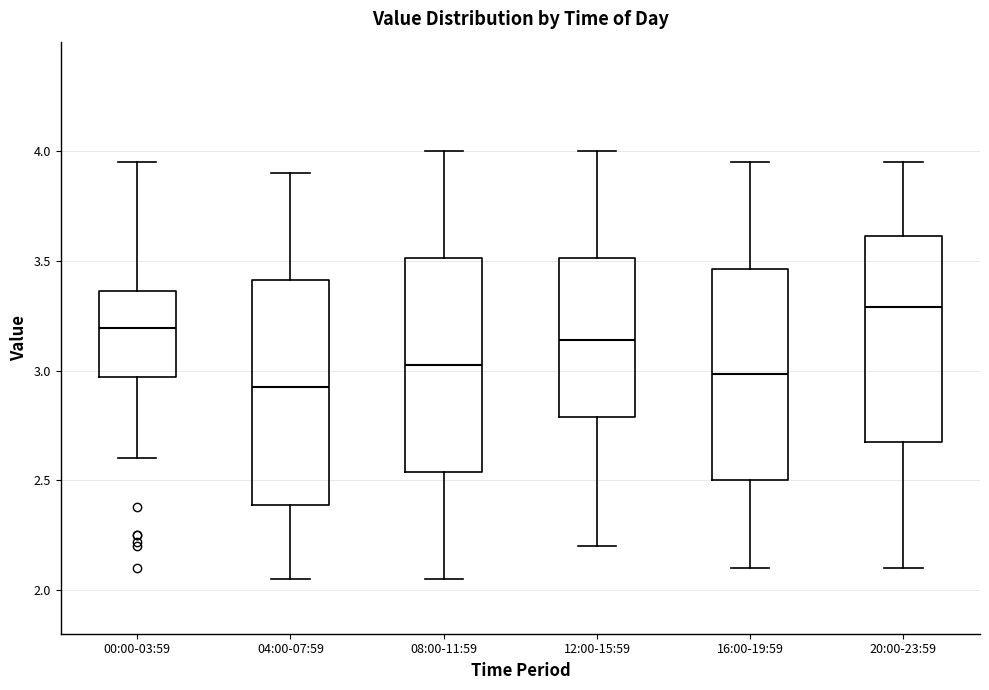

Which box has the lowest median line?

04:00-07:59